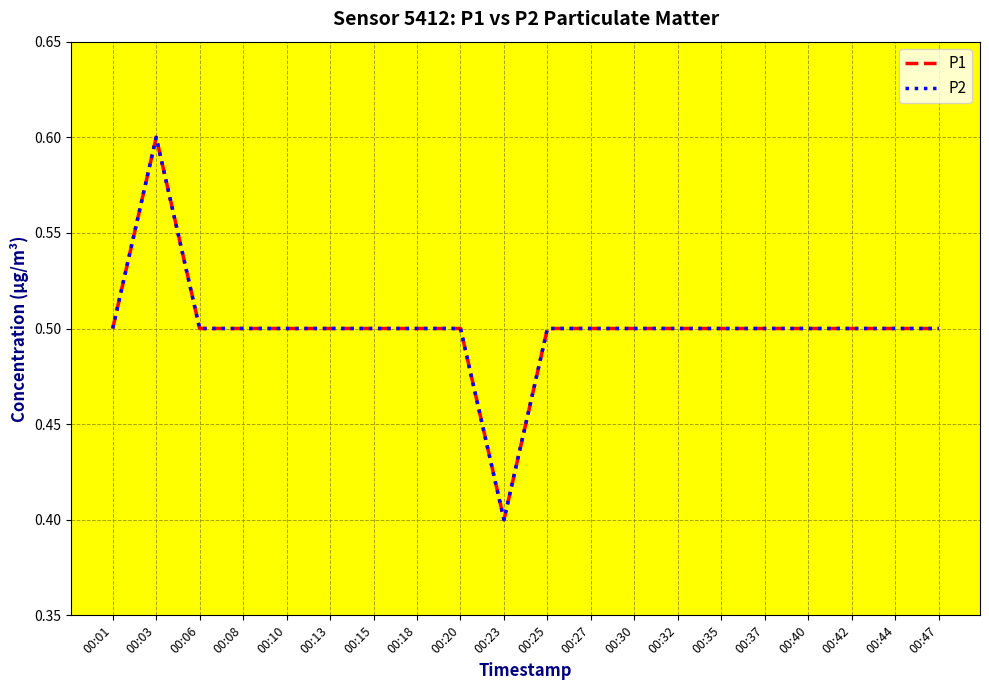

Is this an area chart (filled region under the line)?

No